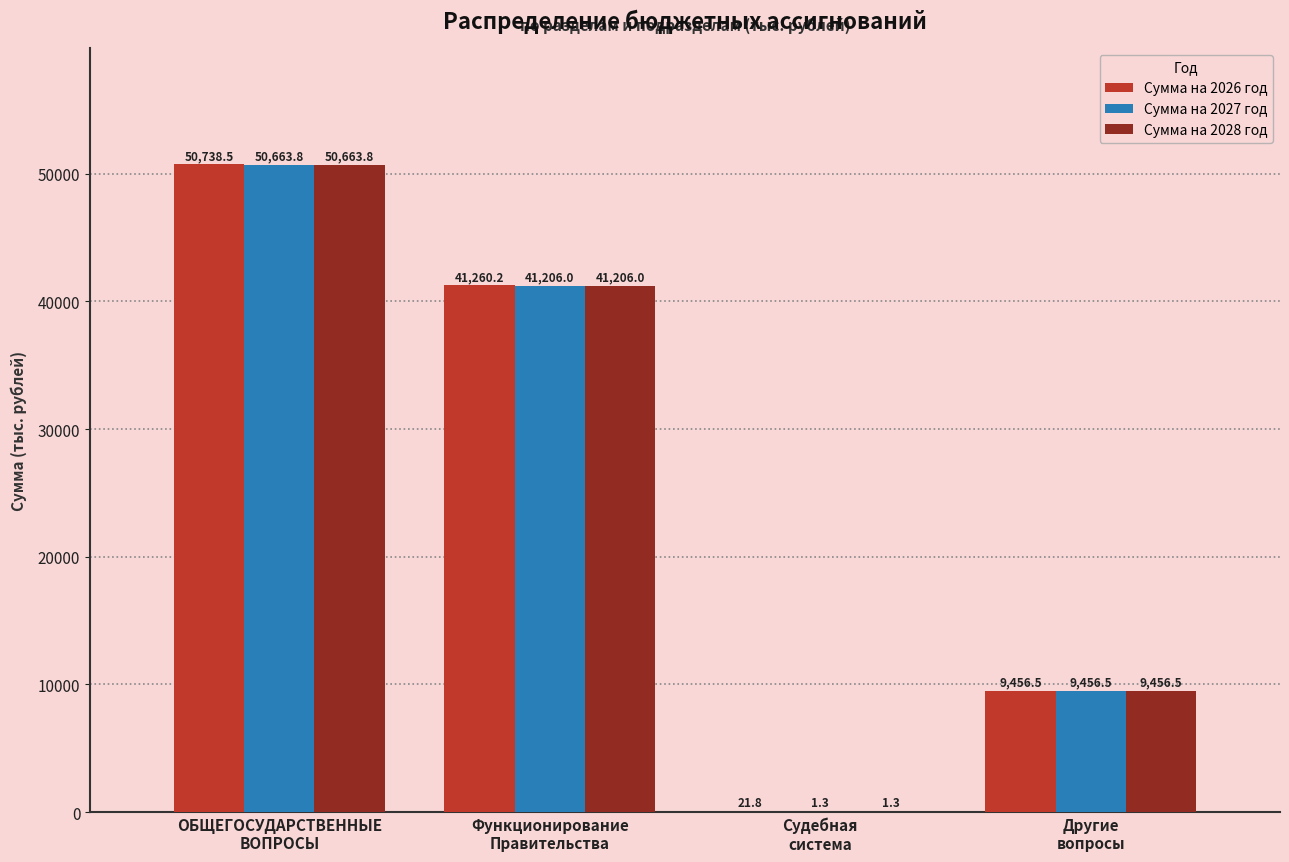

Which series changed the most between ОБЩЕГОСУДАРСТВЕННЫЕ
ВОПРОСЫ and Судебная
система?

Сумма на 2026 год